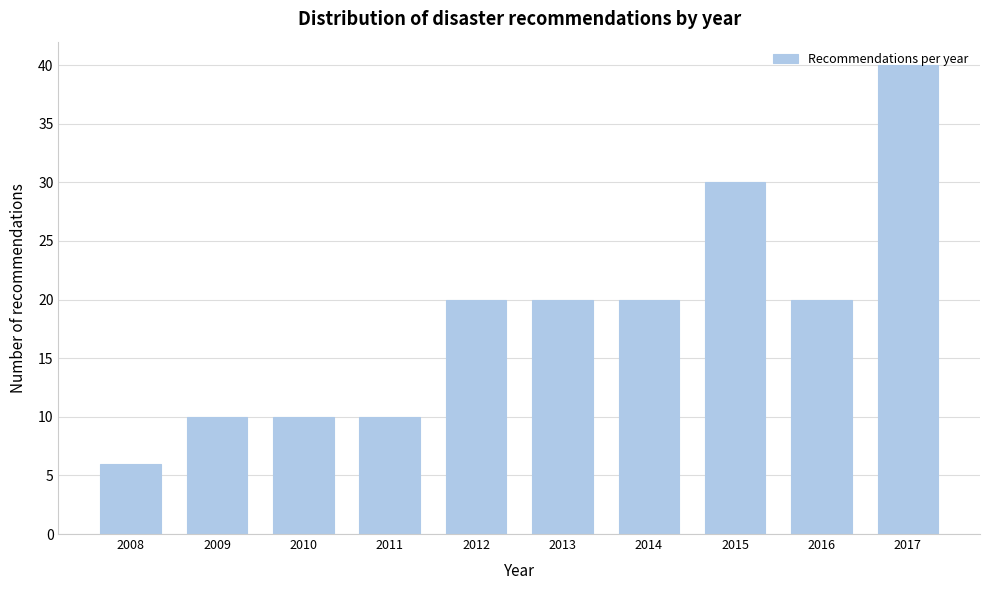

Which label corresponds to the largest value in the chart?

2017